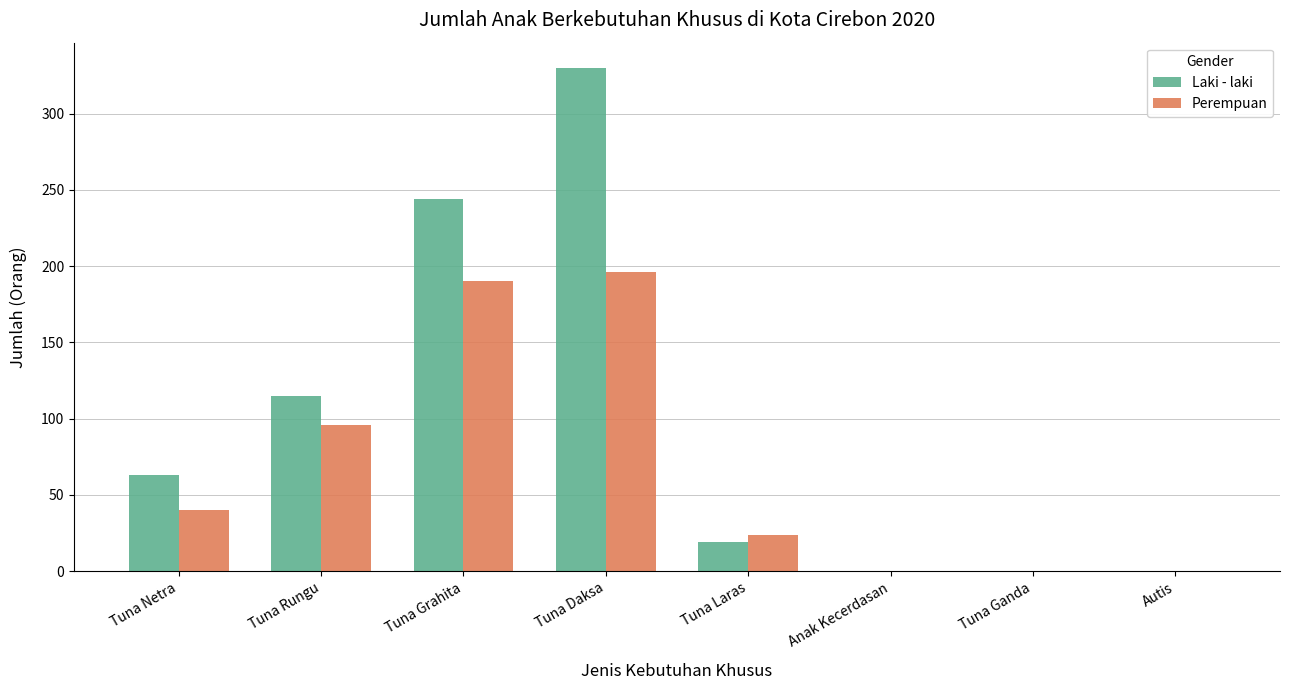

How many categories are shown in the chart?

8